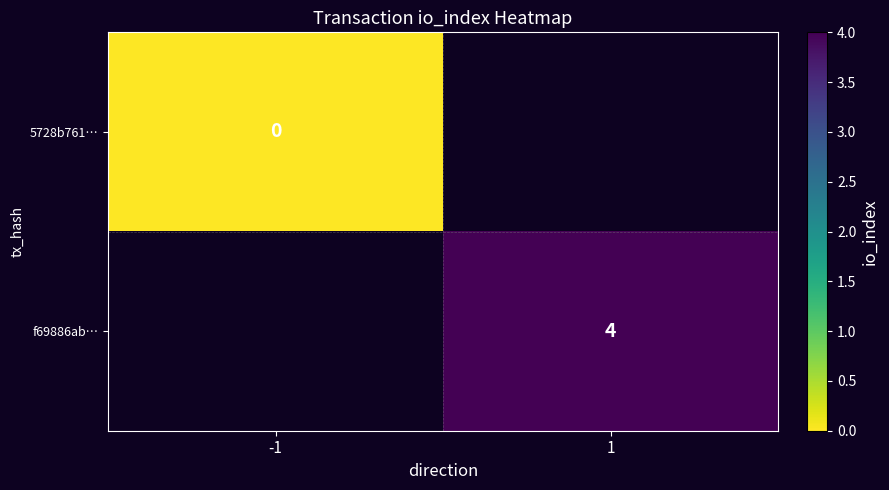

Is the value of 5728b761… at -1 greater than the value of f69886ab… at 1?

No